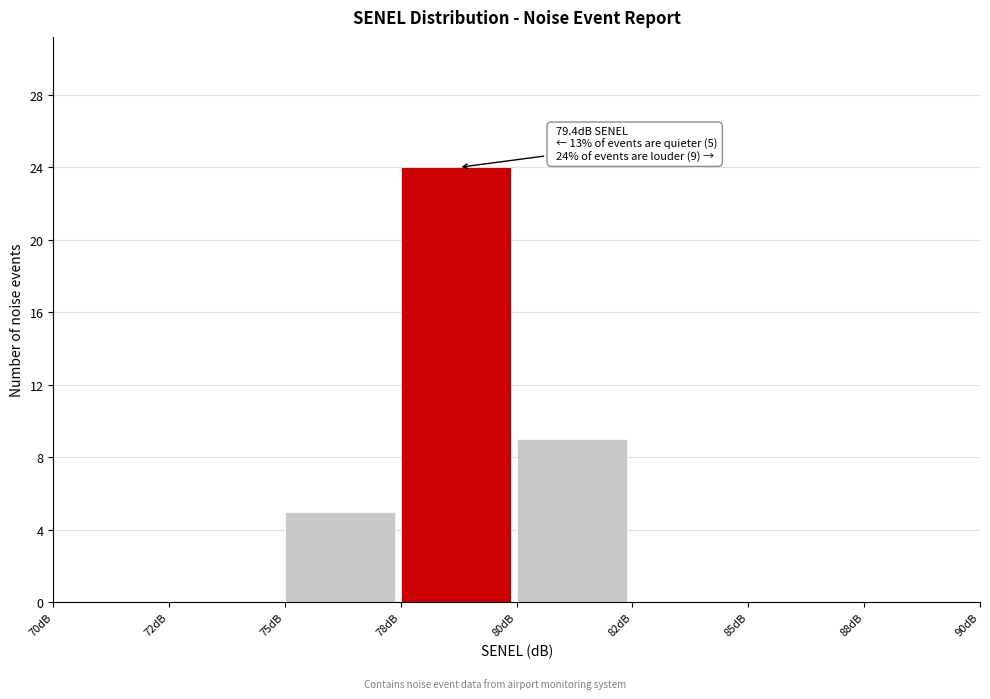

Reading left to right, transcribe all the data shown in this chart.

70dB=0	72dB=0	75dB=5	78dB=24	80dB=9	82dB=0	85dB=0	88dB=0